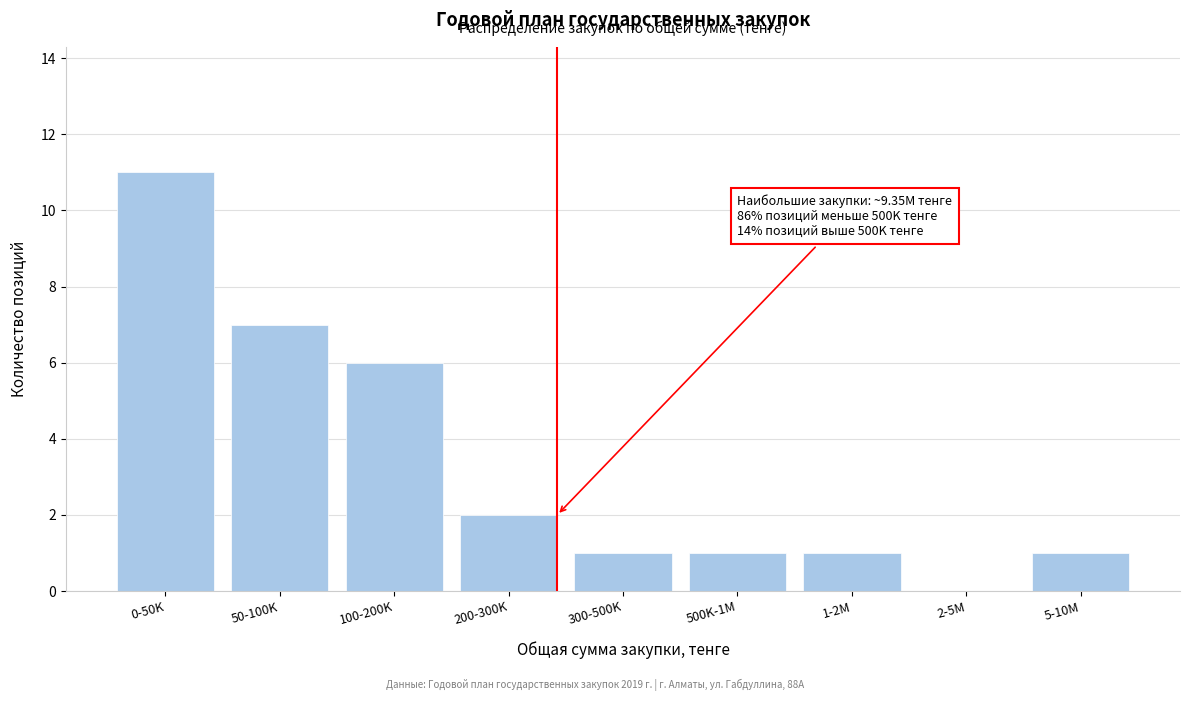

Reading left to right, what are all the values shown in this chart?

0-50K=11	50-100K=7	100-200K=6	200-300K=2	300-500K=1	500K-1M=1	1-2M=1	2-5M=0	5-10M=1